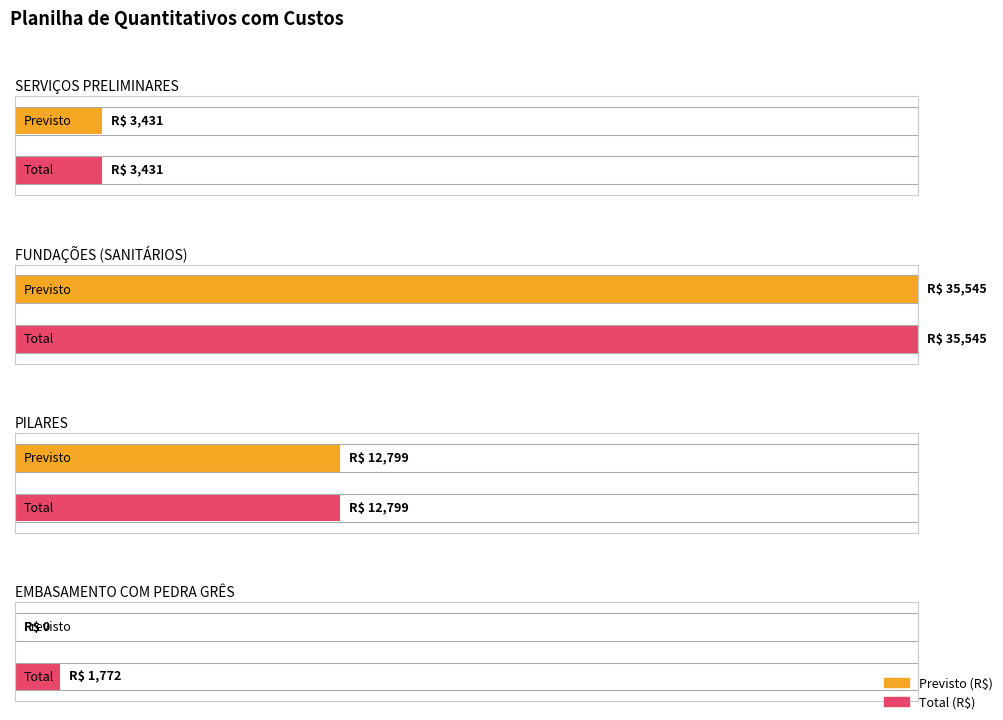

Between SERVIÇOS PRELIMINARES and EMBASAMENTO COM PEDRA GRÊS, which is larger?

SERVIÇOS PRELIMINARES